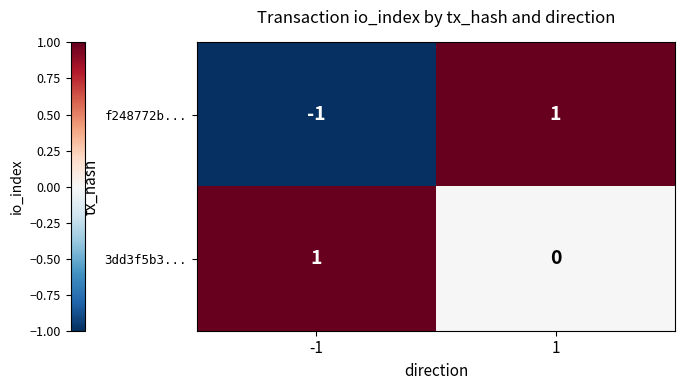

Between -1 and 1, which series saw the biggest shift?

f248772b...